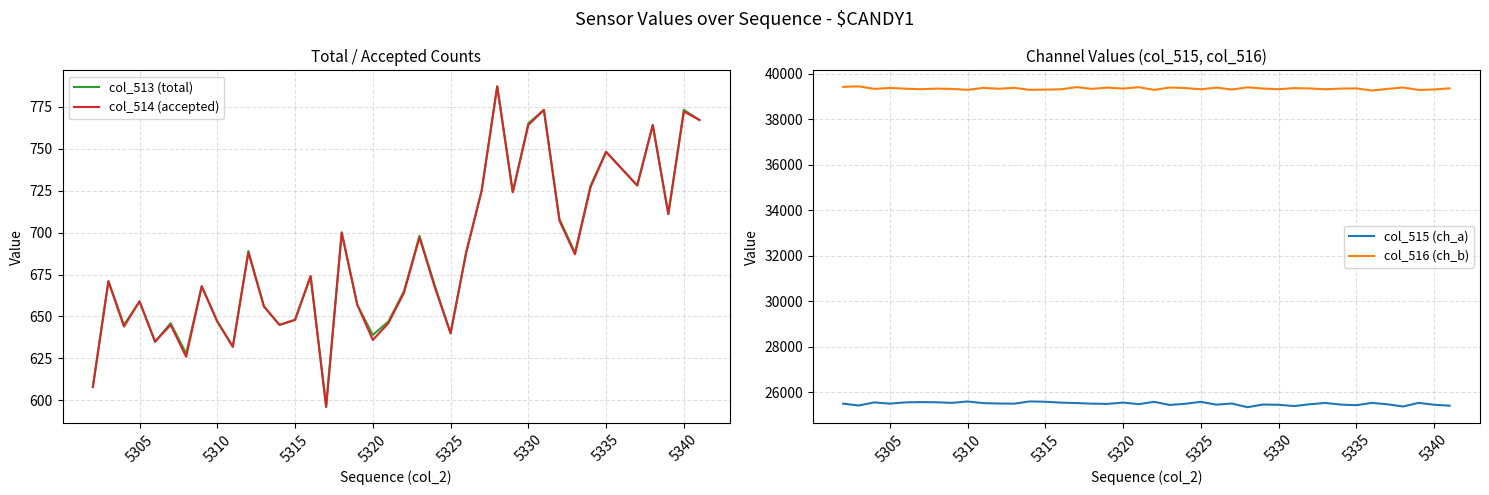

How many series are shown in this chart?

4